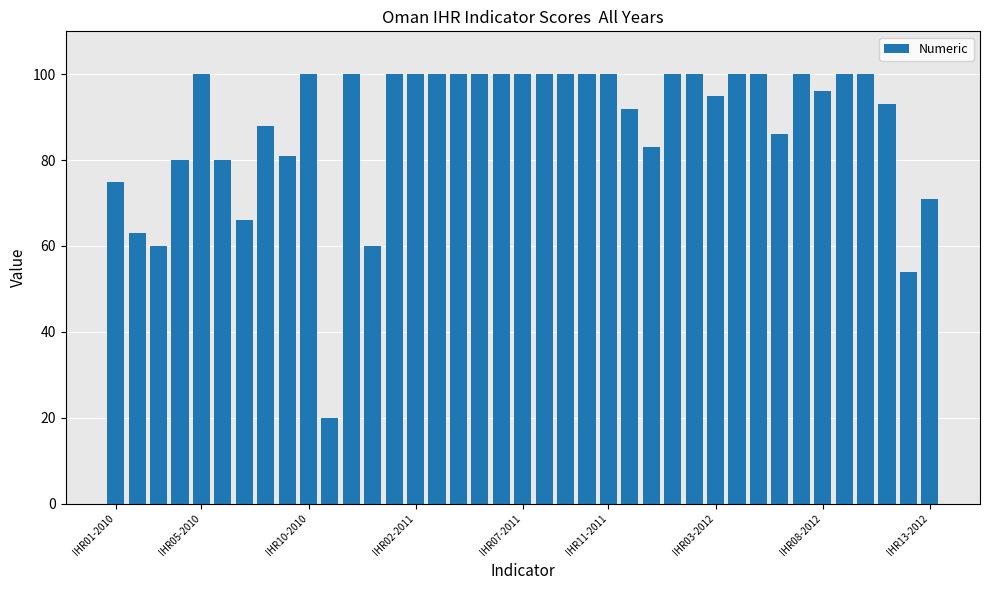

What is the value of the 18th bar from the left?

100